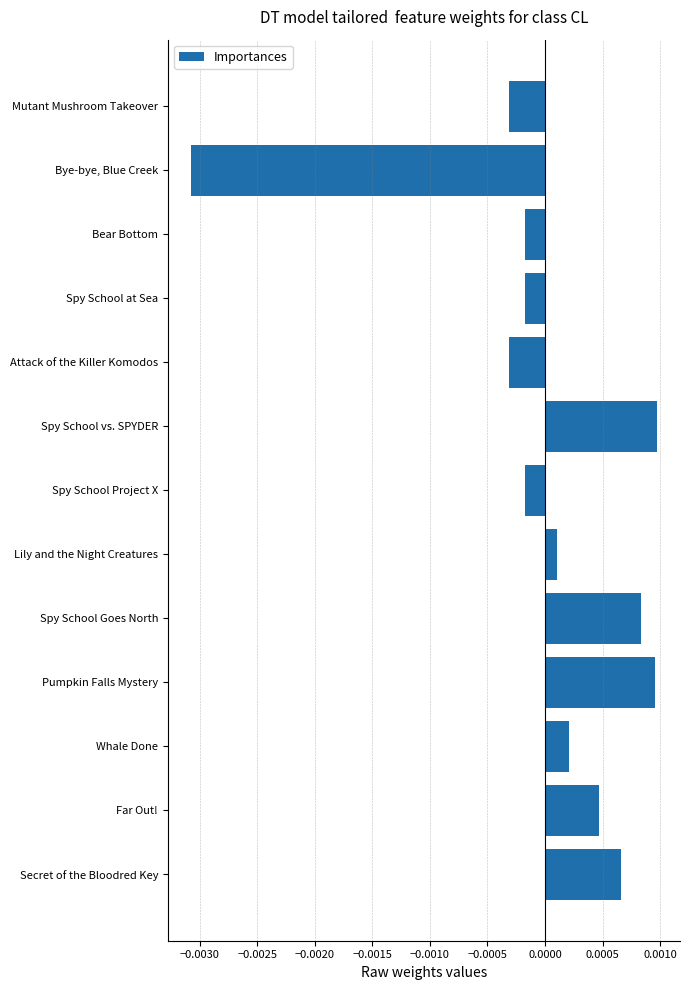

Between Spy School vs. SPYDER and Far Out!, which is larger?

Spy School vs. SPYDER